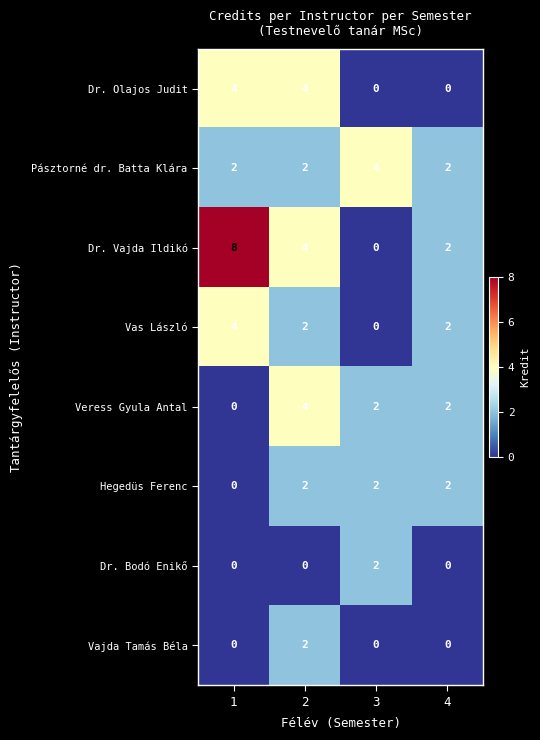

True or false: Pásztorné dr. Batta Klára has a value of 2 at 2.

True